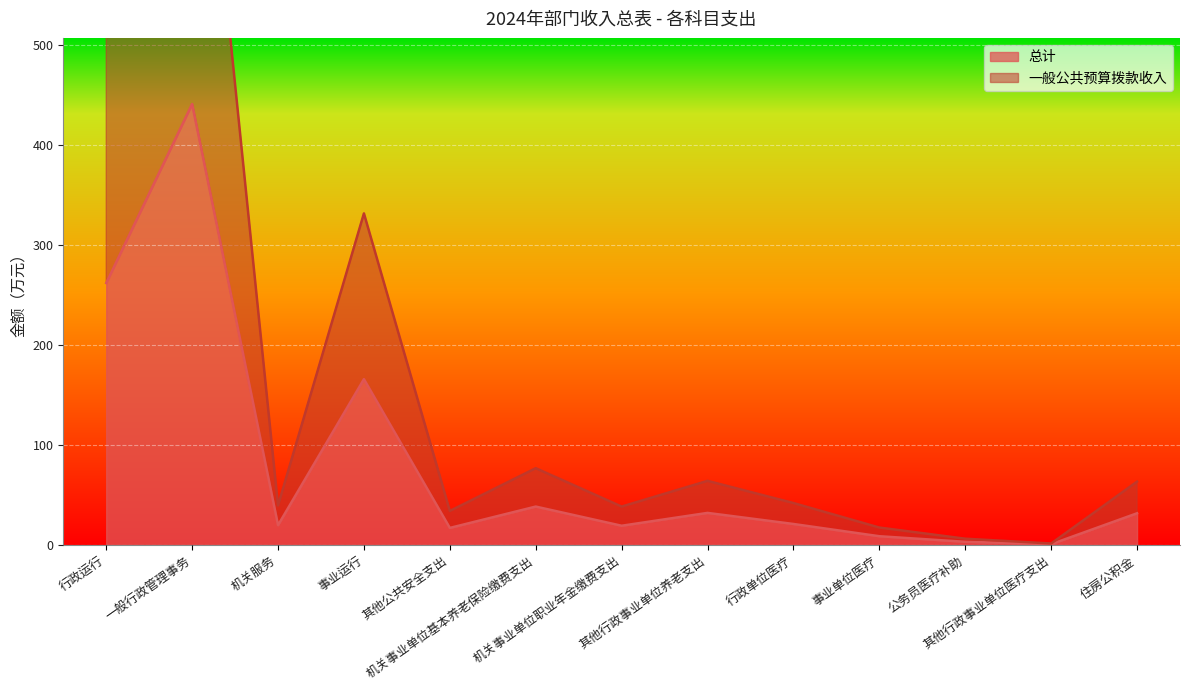

What is the sum of the 总计 values at 其他行政事业单位医疗支出 and 一般行政管理事务?

441.7